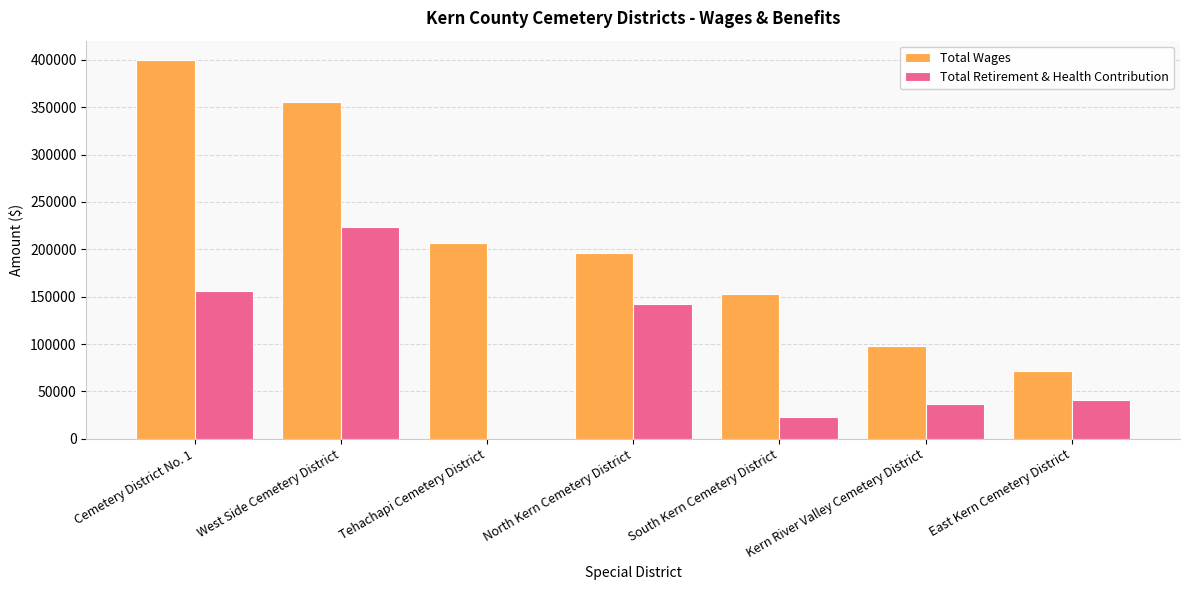

Reading left to right, list all the values displayed in this chart.

Total Wages: 400271	355675	206225	196351	152405	98411	72093
Total Retirement & Health Contribution: 156204	223146	0	142259	22973	37043	40666